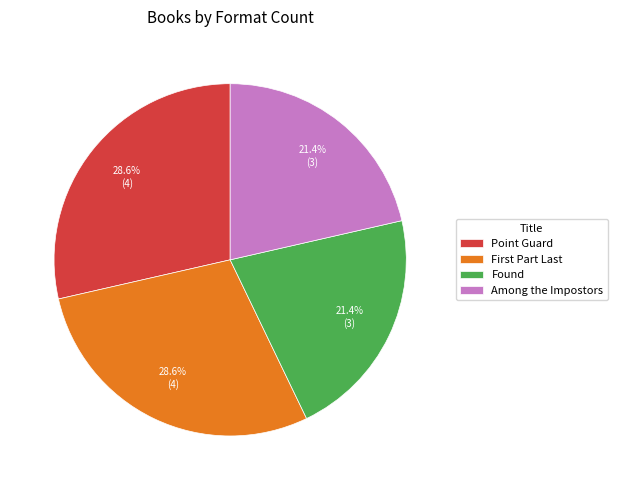

Count the number of slices in the pie.

4